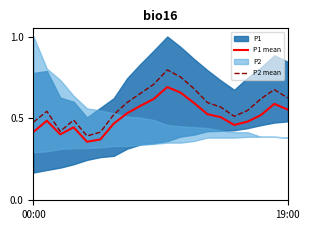

Is the value of P1 mean at 4 greater than the value of P2 mean at 14?

No